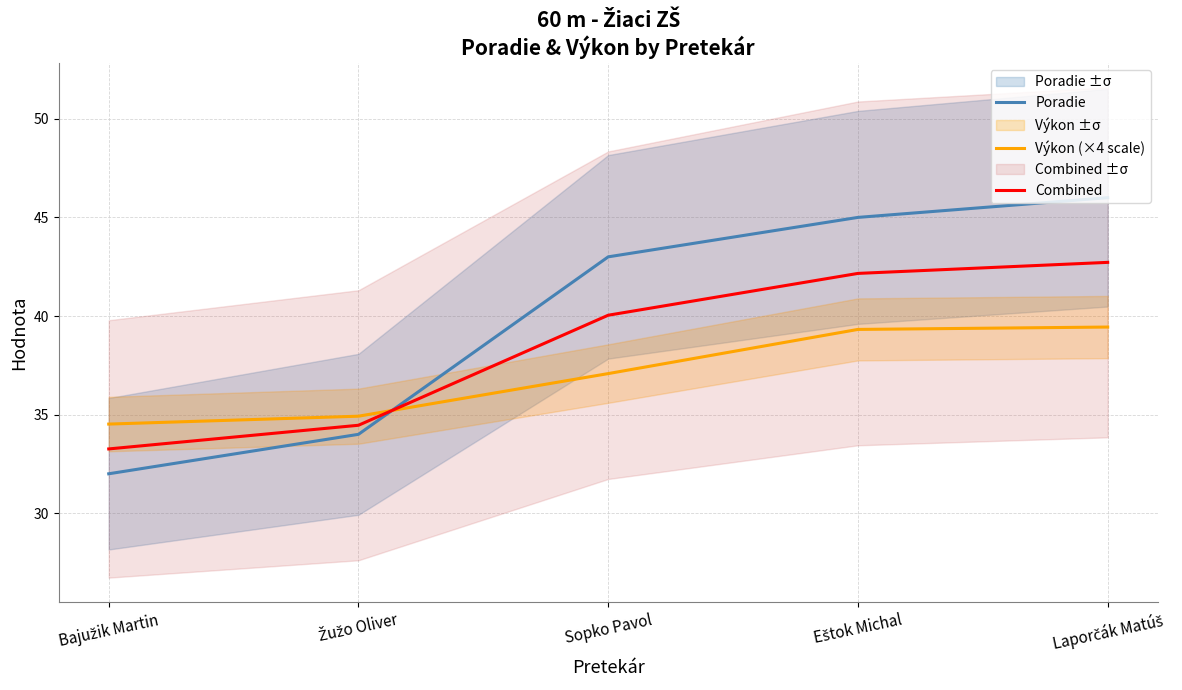

Is it true that Poradie equals 19.6 at Žužo Oliver?

False